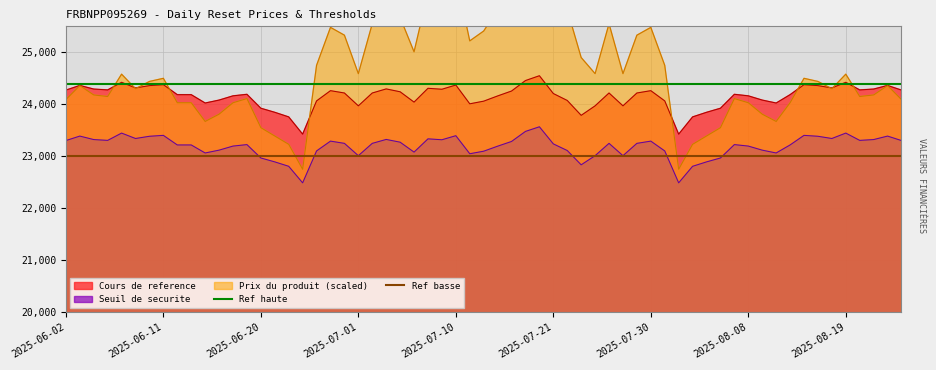

True or false: Seuil de securite and Cours de reference intersect in this chart.

False